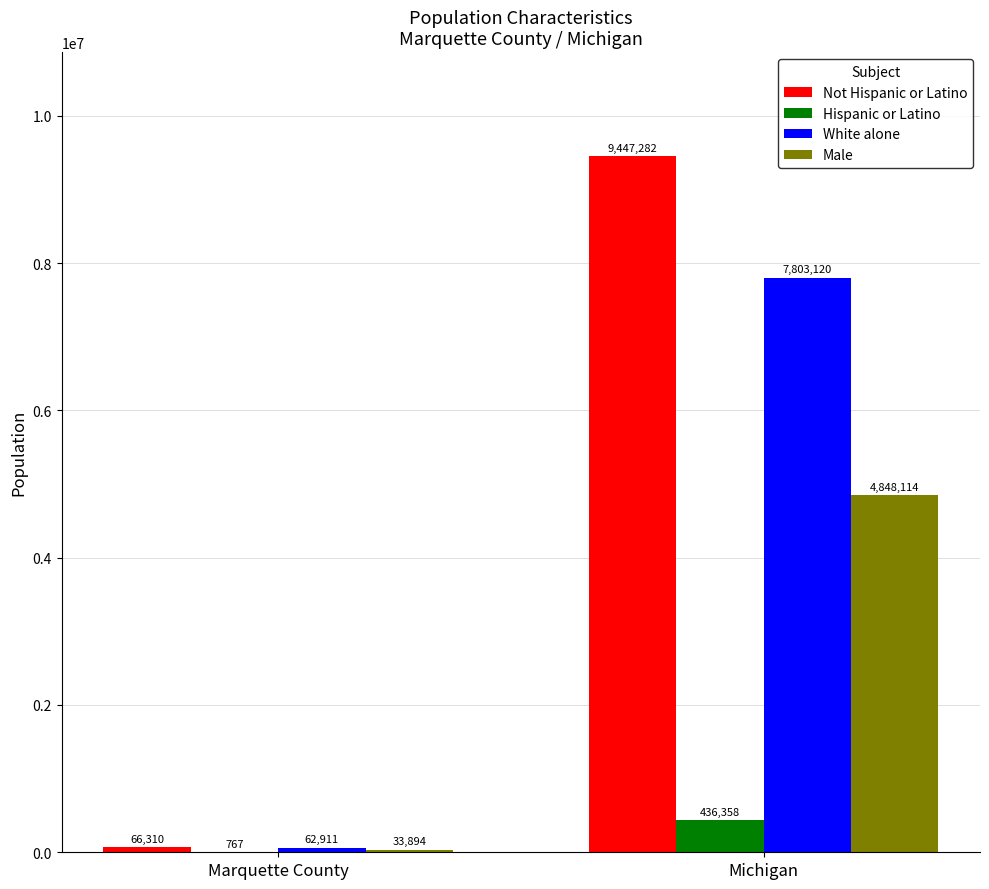

What is the maximum value shown in the chart?

9447282